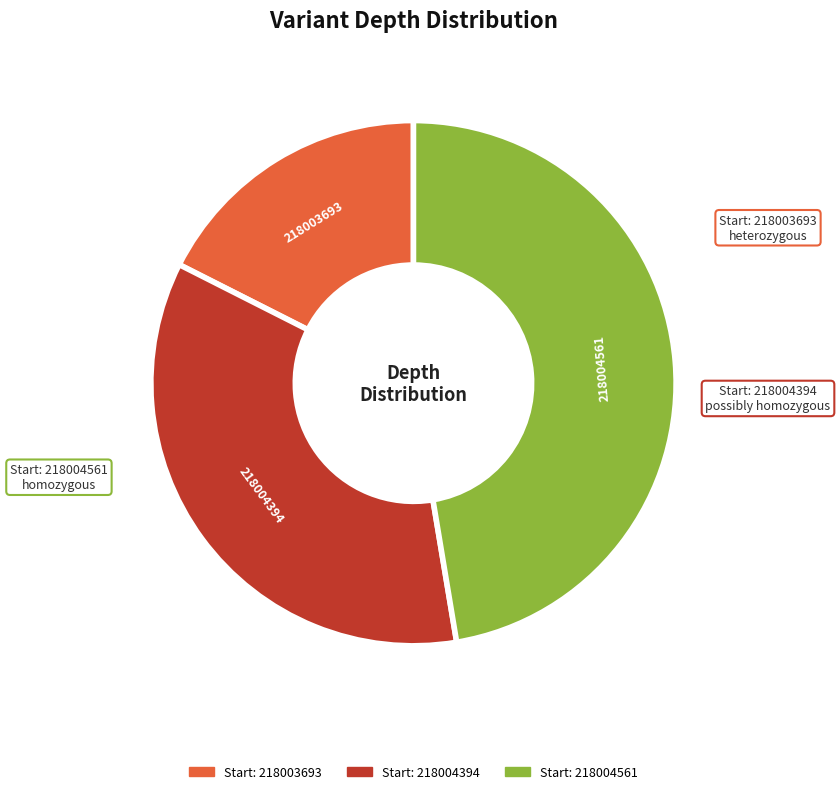

Between 218004561 and 218004394, which is larger?

218004561